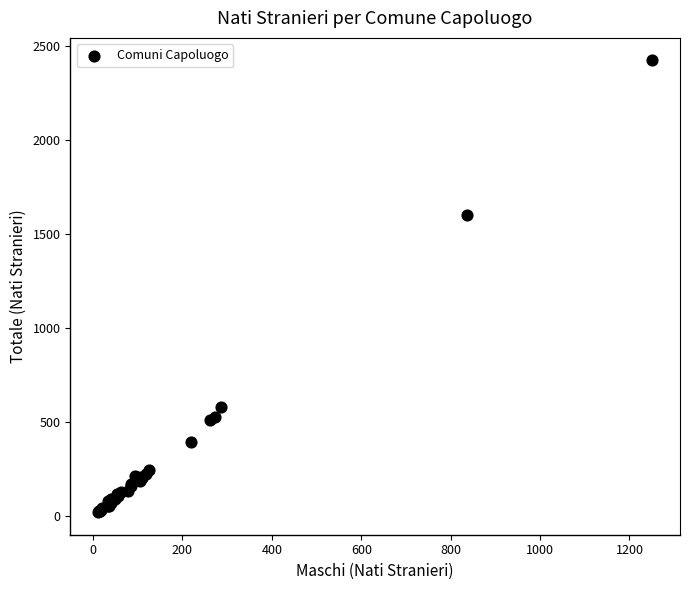

What Y value in the scatter plot is closest to 1223?

1602